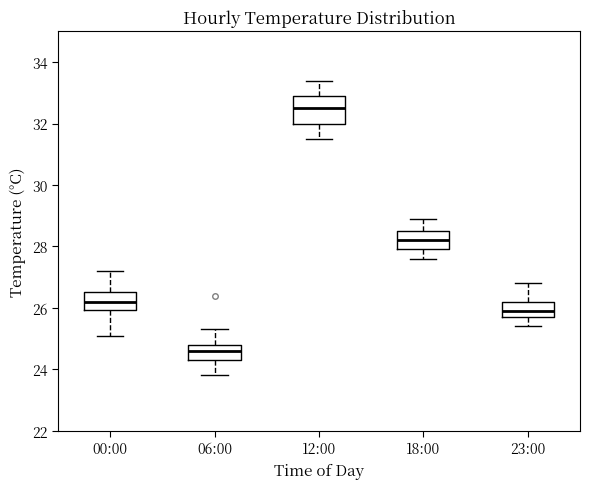

Reading left to right, transcribe this box plot: for each box, give where its median line is, the range the box spans, and where its two whiskers end, as read against the y-axis. The values are not printed on the chart, so give them approximately, as read against the axis.

00:00: median 26.2, box 26.0 to 26.6, whiskers 25.2 to 27.2
06:00: median 24.6, box 24.4 to 24.8, whiskers 23.8 to 25.4
12:00: median 32.6, box 32.0 to 33.0, whiskers 31.6 to 33.4
18:00: median 28.2, box 28.0 to 28.6, whiskers 27.6 to 29.0
23:00: median 26.0, box 25.8 to 26.2, whiskers 25.4 to 26.8